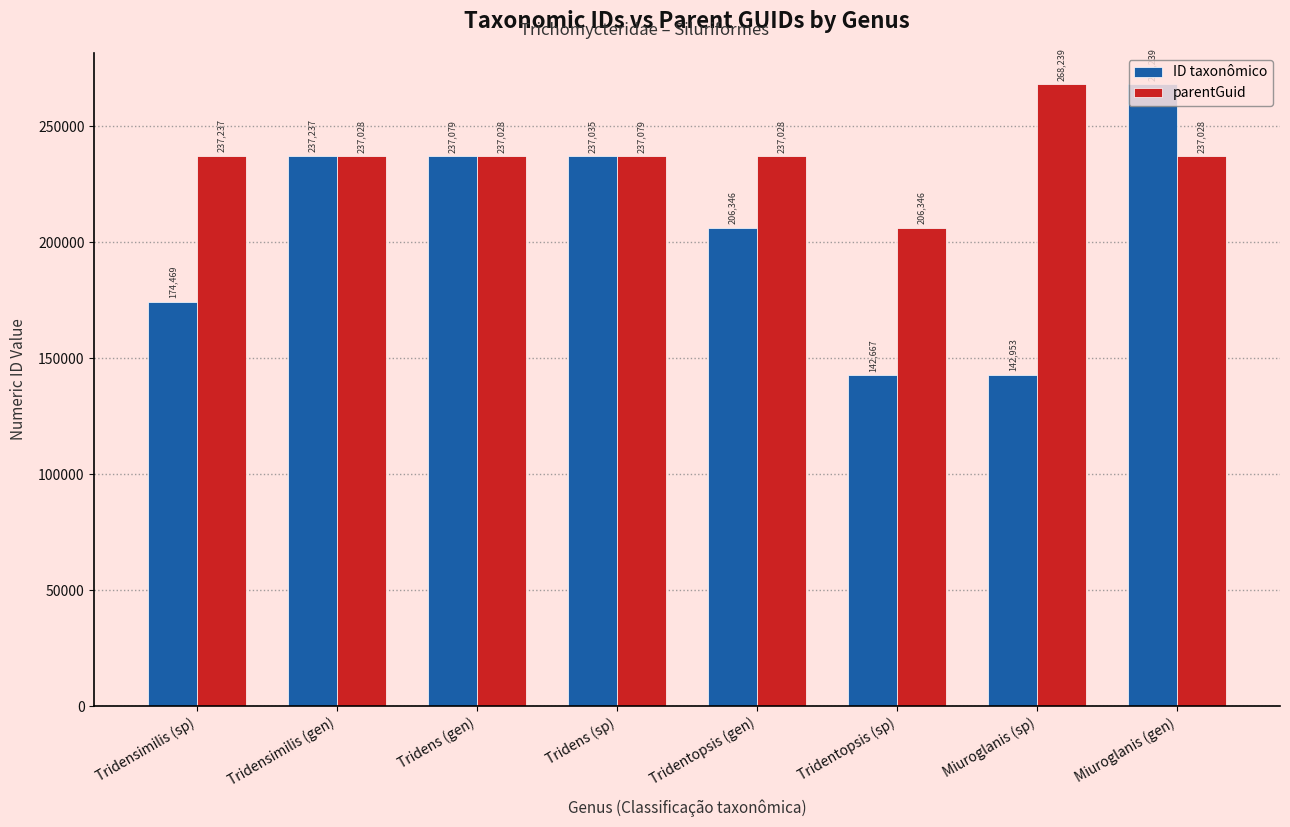

How many bars are there in each group?

2